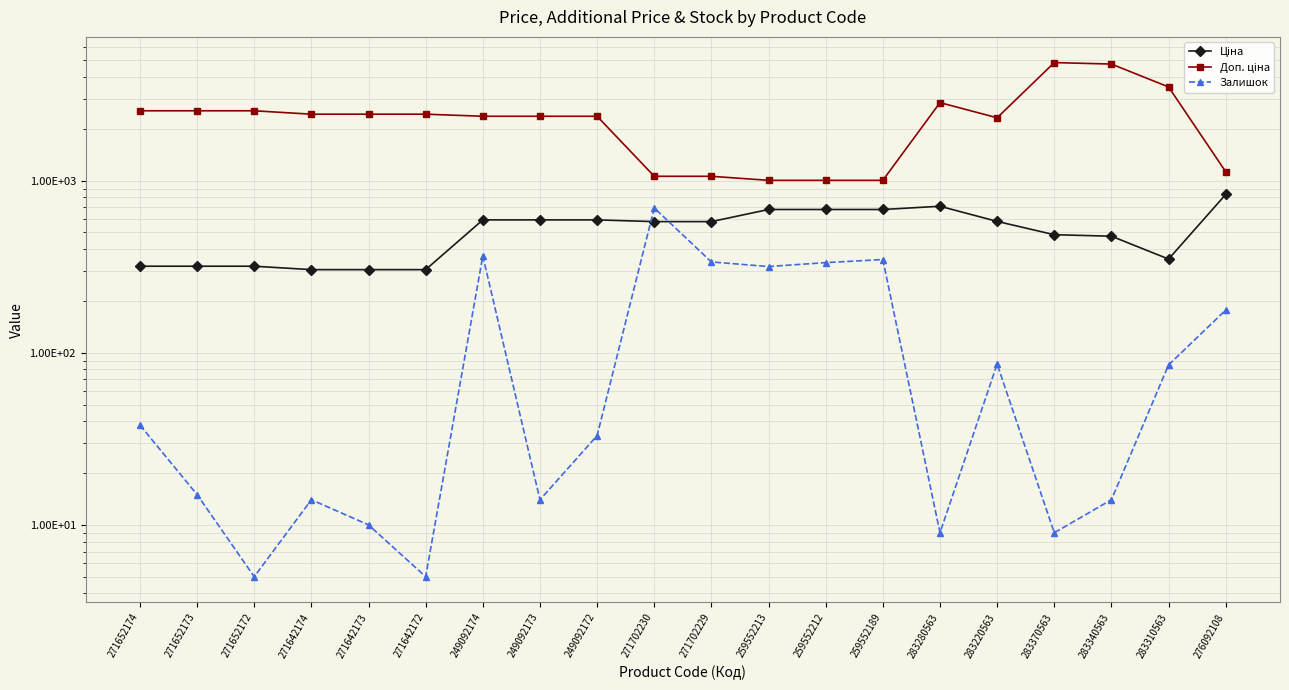

How many lines are shown in the chart?

3